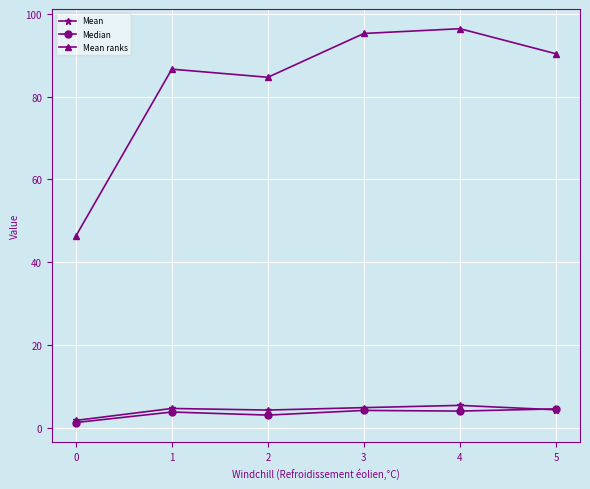

Where does the Mean ranks series first go above 90?

3